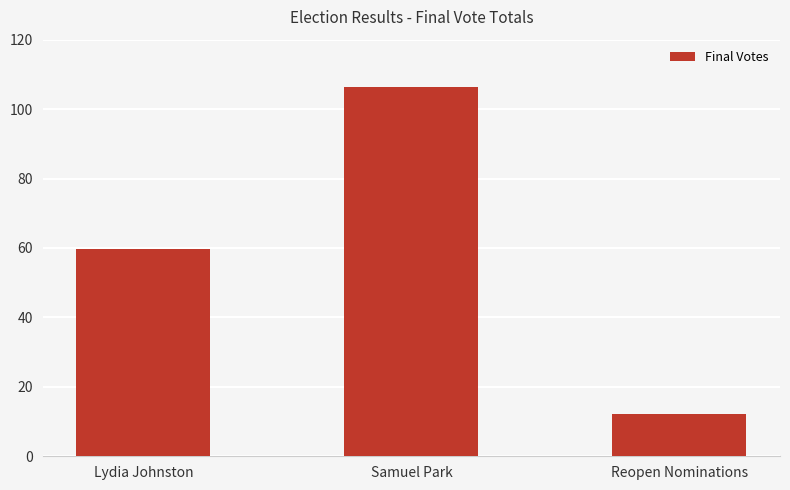

Where is the data nearest to the value 59?

Lydia Johnston